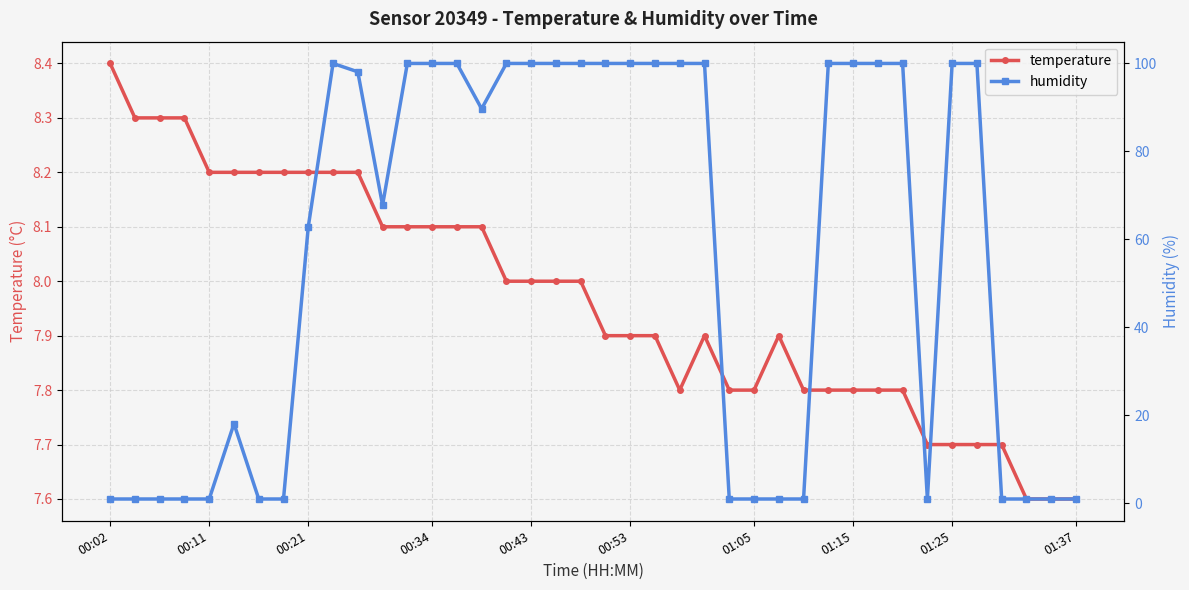

True or false: temperature has more than 1 points higher than both neighbors.

True